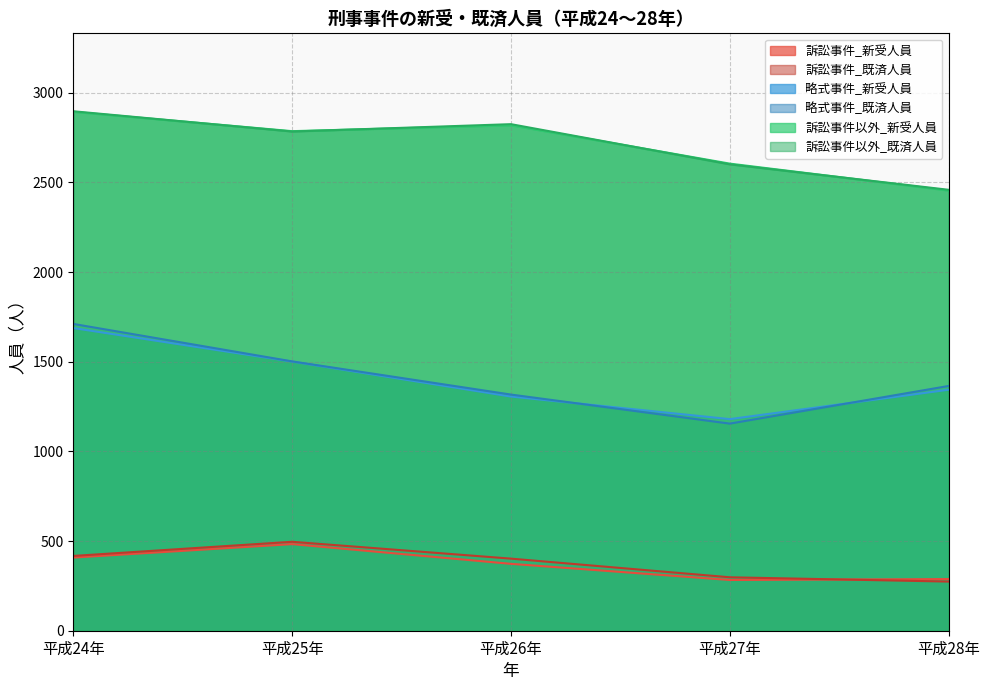

What is the label of the 2nd point from the left?

平成25年